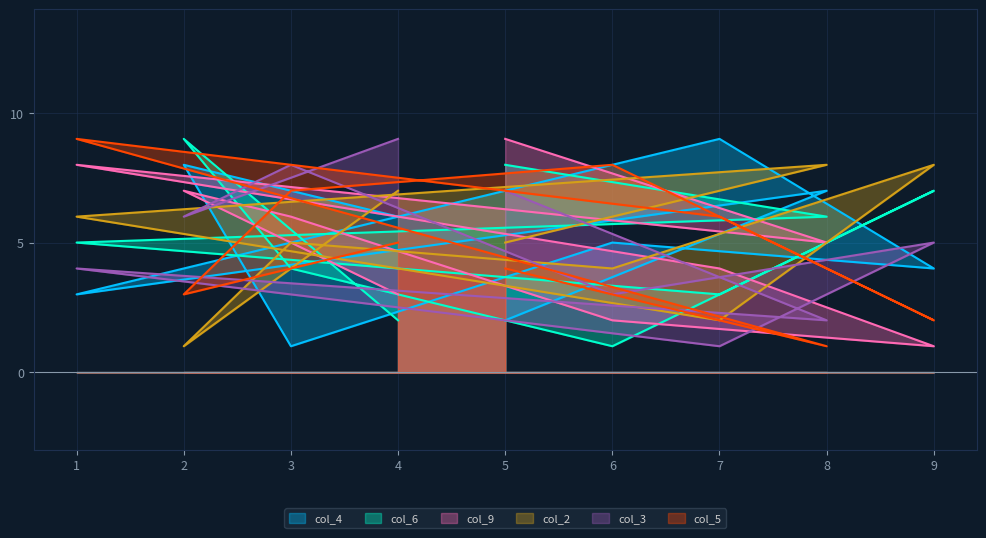

Where do col_6 and col_9 first cross each other?

5 and 8